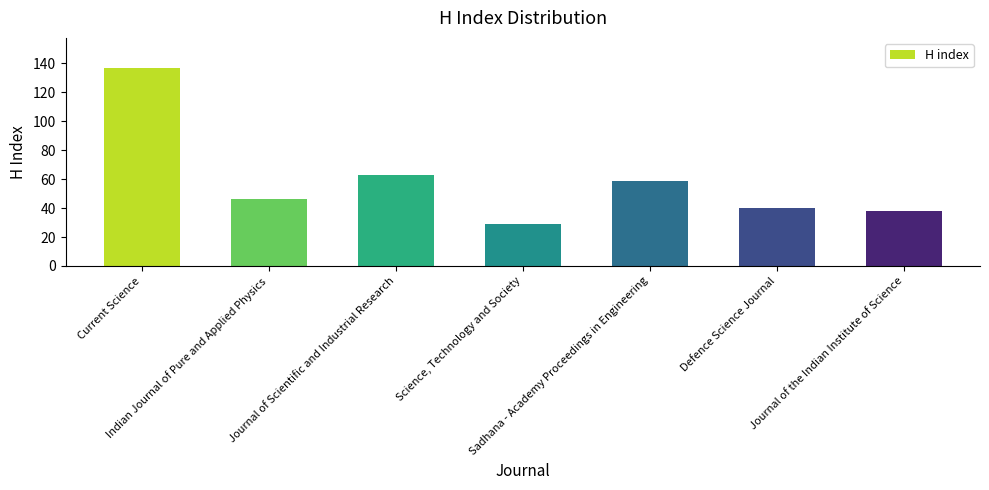

Which has a higher value, Current Science or Science, Technology and Society?

Current Science